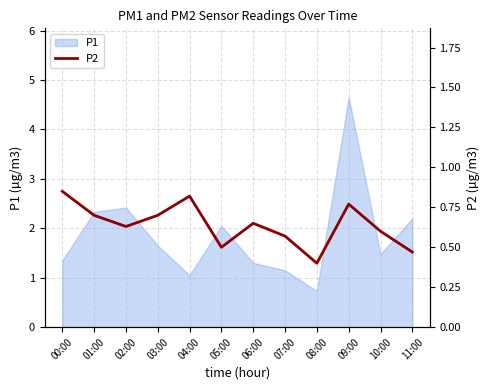

Reading right to left, transcribe all the data shown in this chart.

0.5	0.6	0.8	0.4	0.6	0.7	0.5	0.8	0.7	0.6	0.7	0.8